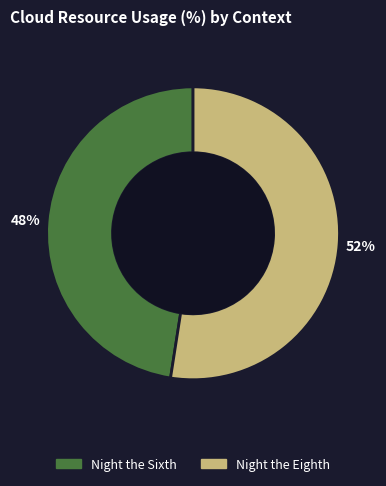

Is it true that Night the Eighth is 52% of the pie?

True